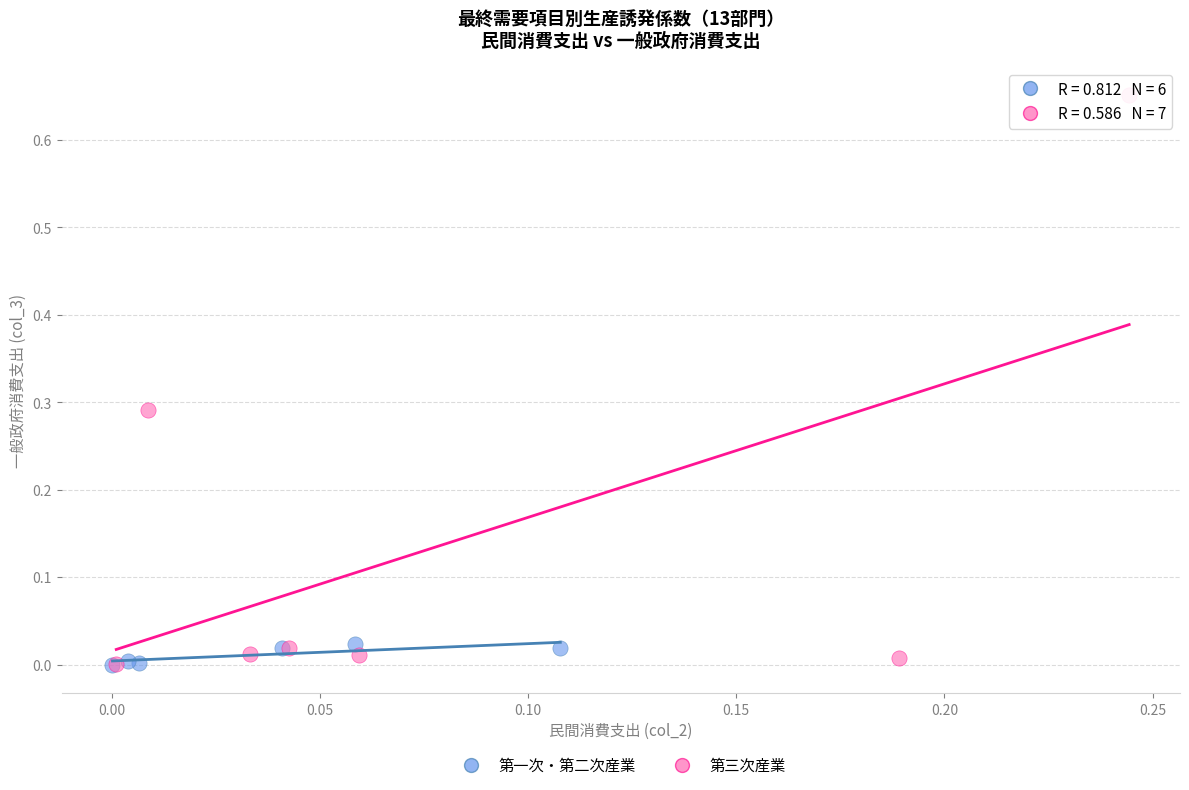

Which series has the widest spread of Y values?

第三次産業